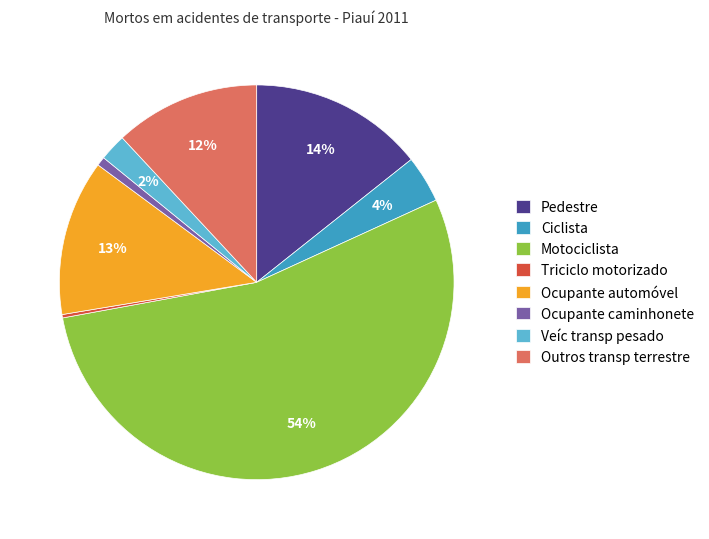

Which has a higher value, Motociclista or Outros transp terrestre?

Motociclista